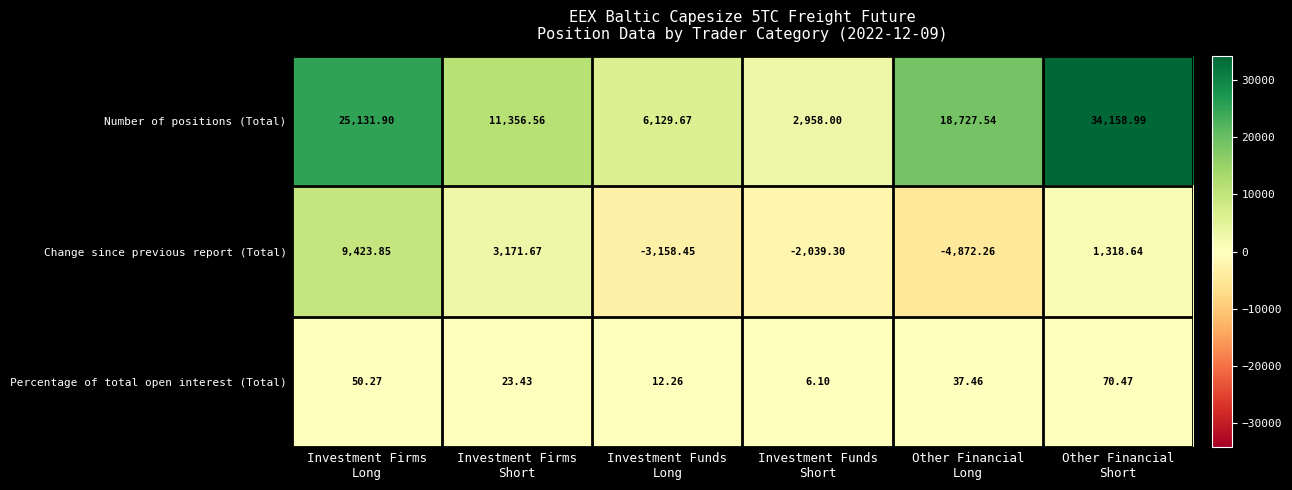

Which series has the largest total across all categories?

Number of positions (Total)